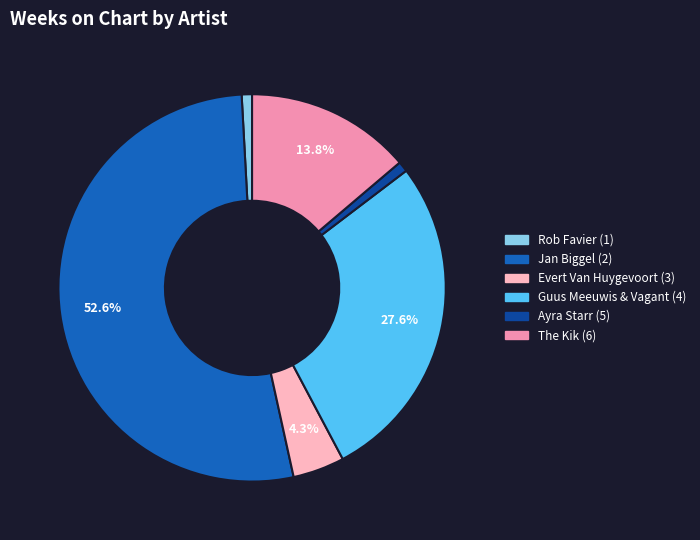

The Ayra Starr (5) slice represents 1% of the pie. True or false?

True